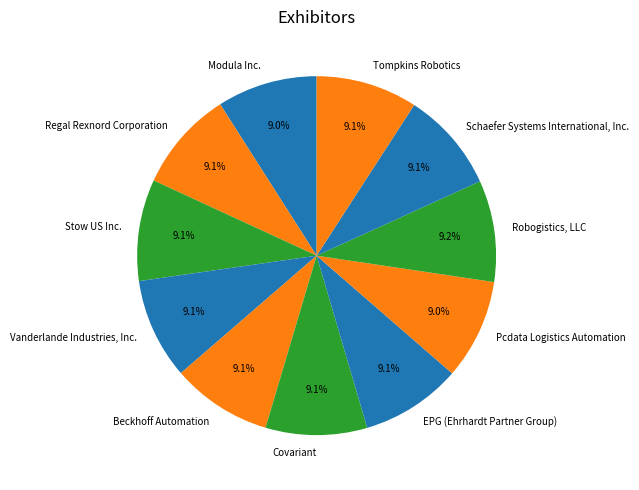

To the nearest percent, what is the combined percentage of Vanderlande Industries, Inc. and Regal Rexnord Corporation?

18%